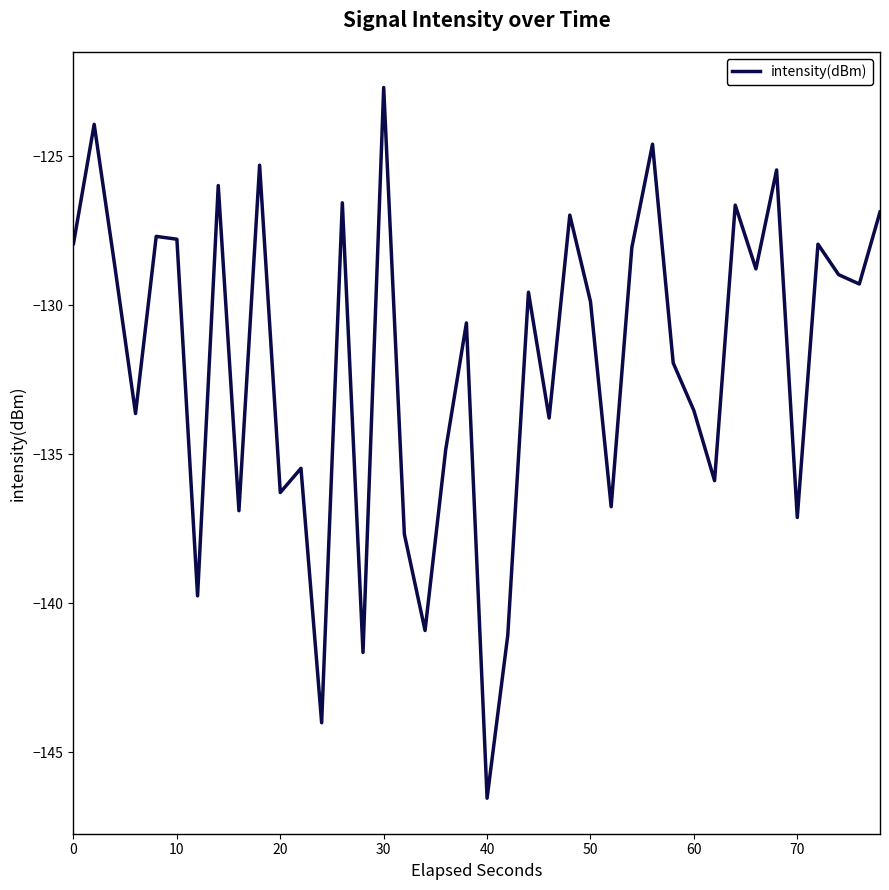

What is the greatest value displayed?

-122.7